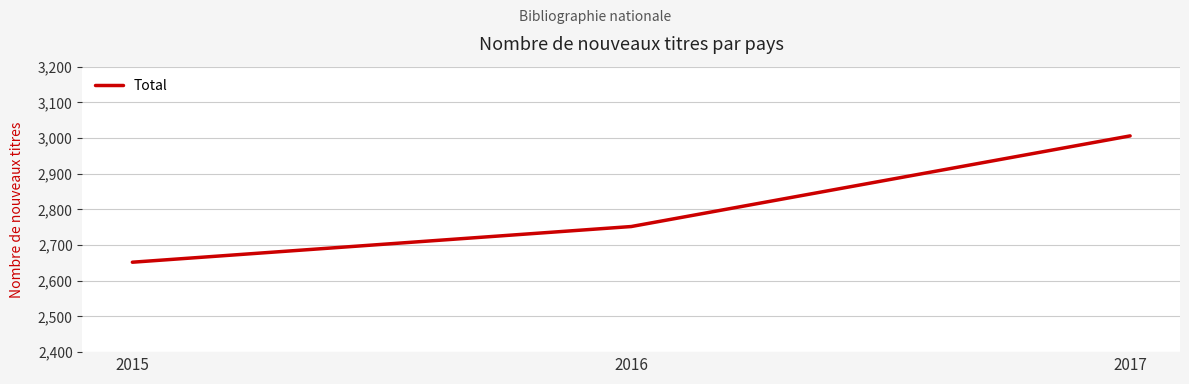

Does the chart have visible grid lines?

Yes